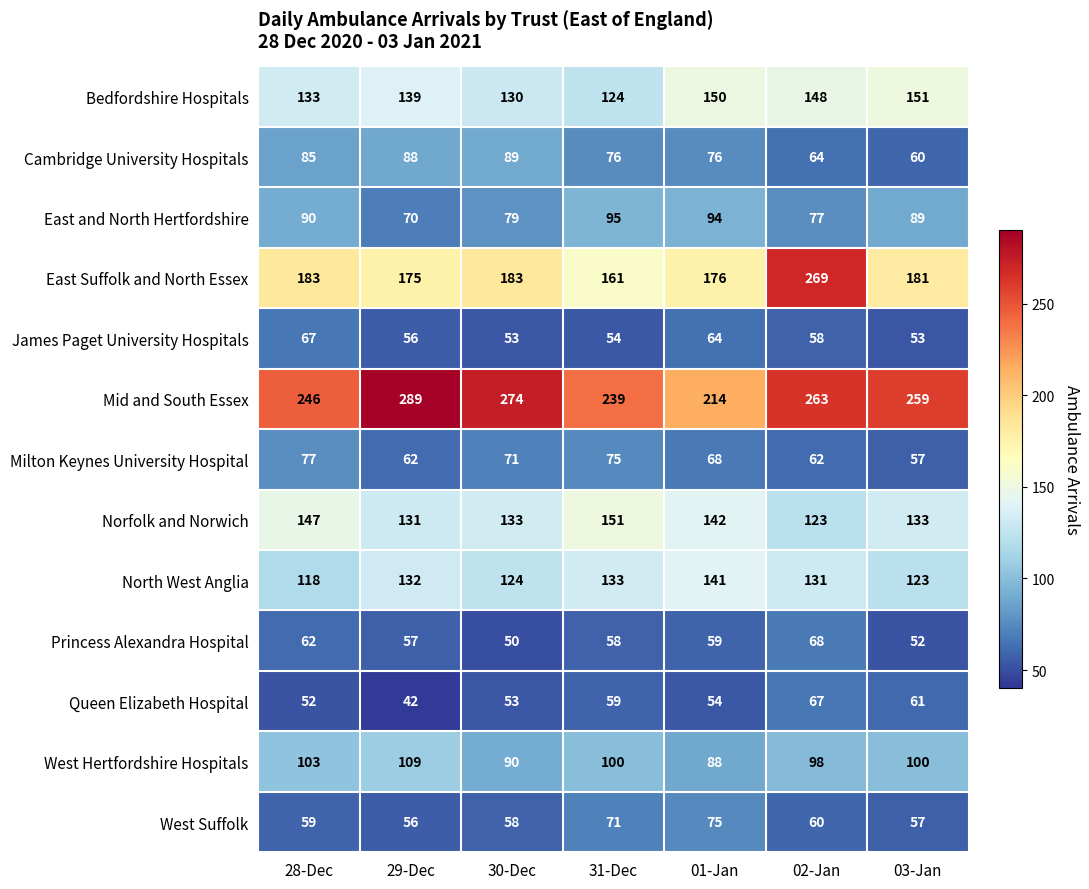

What is the difference between the maximum and minimum values in the Bedfordshire Hospitals series?

27